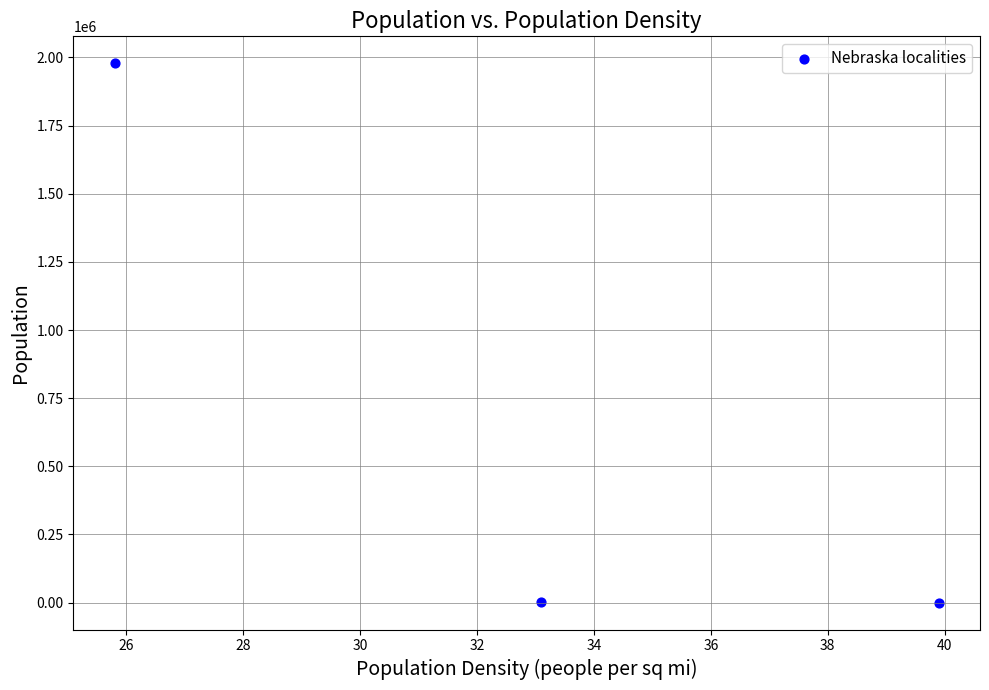

What is the average Y value?

660291